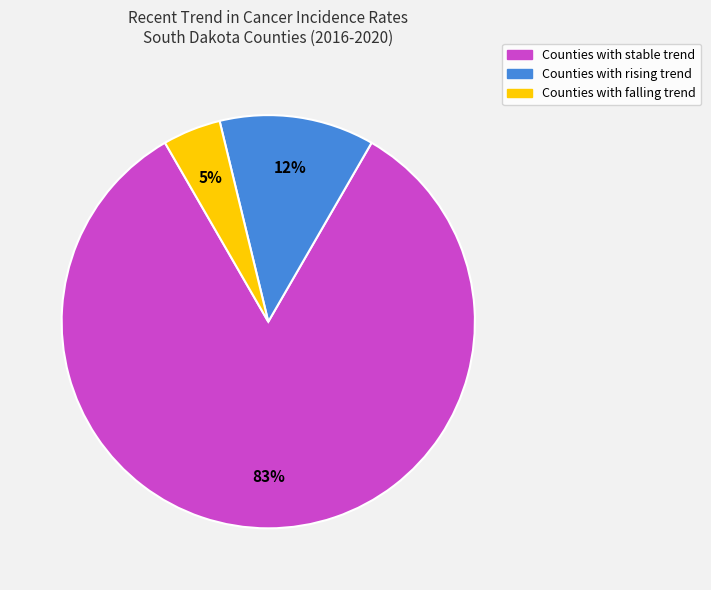

Is it true that Counties with stable trend is 77% of the pie?

False